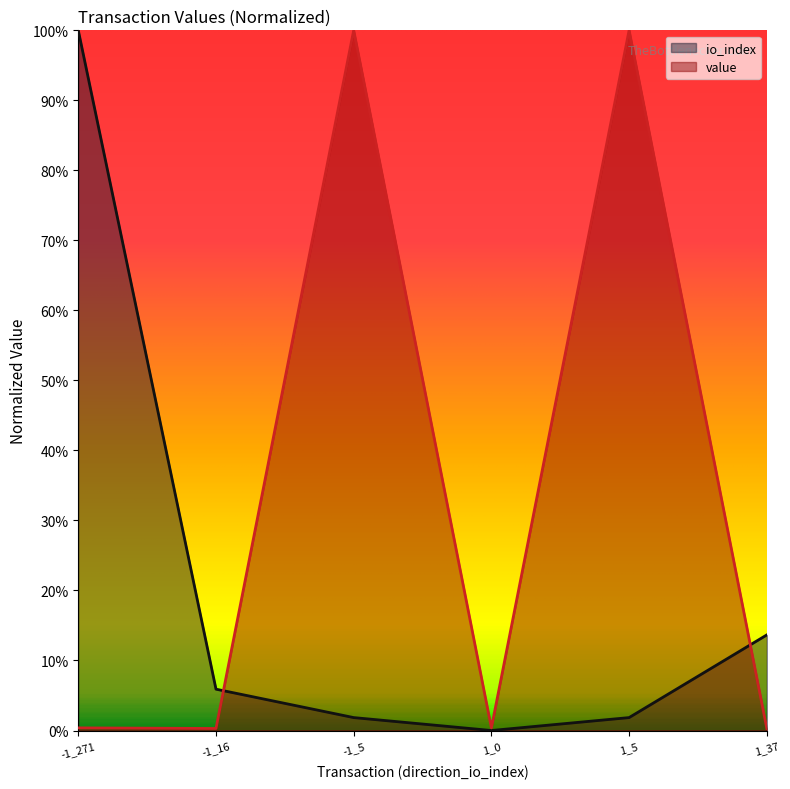

At -1_5, list the series in order from smallest to largest.

io_index, value